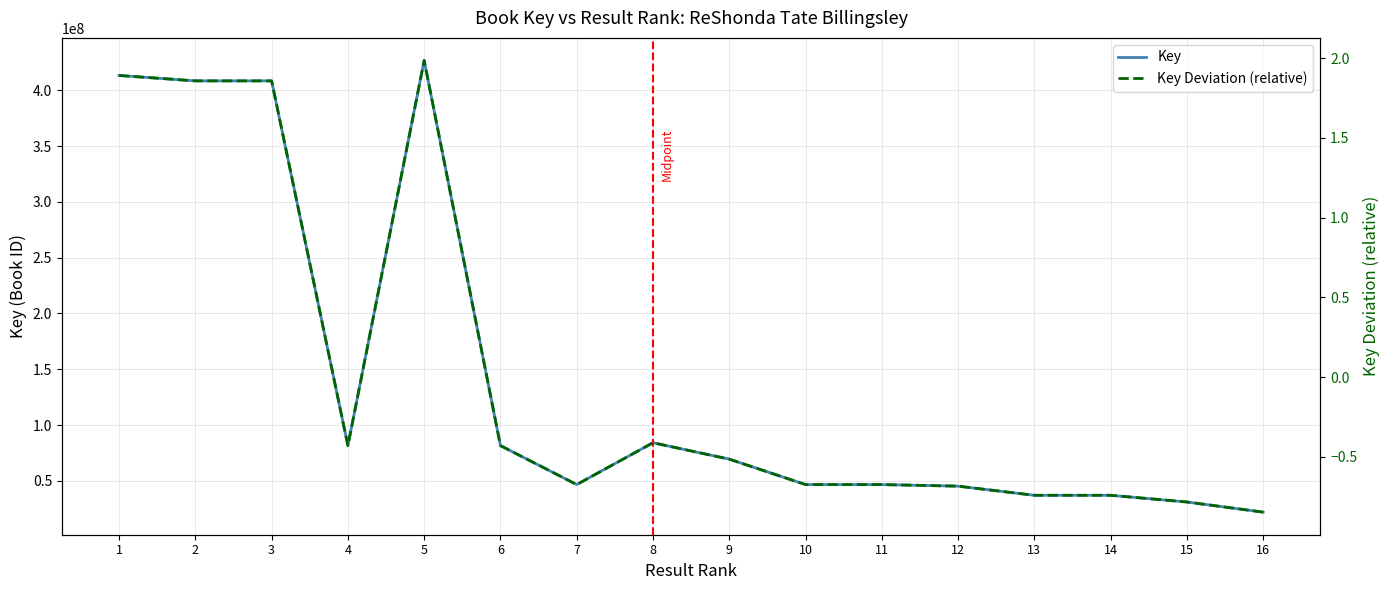

What is the minimum value shown in the chart?

-0.8